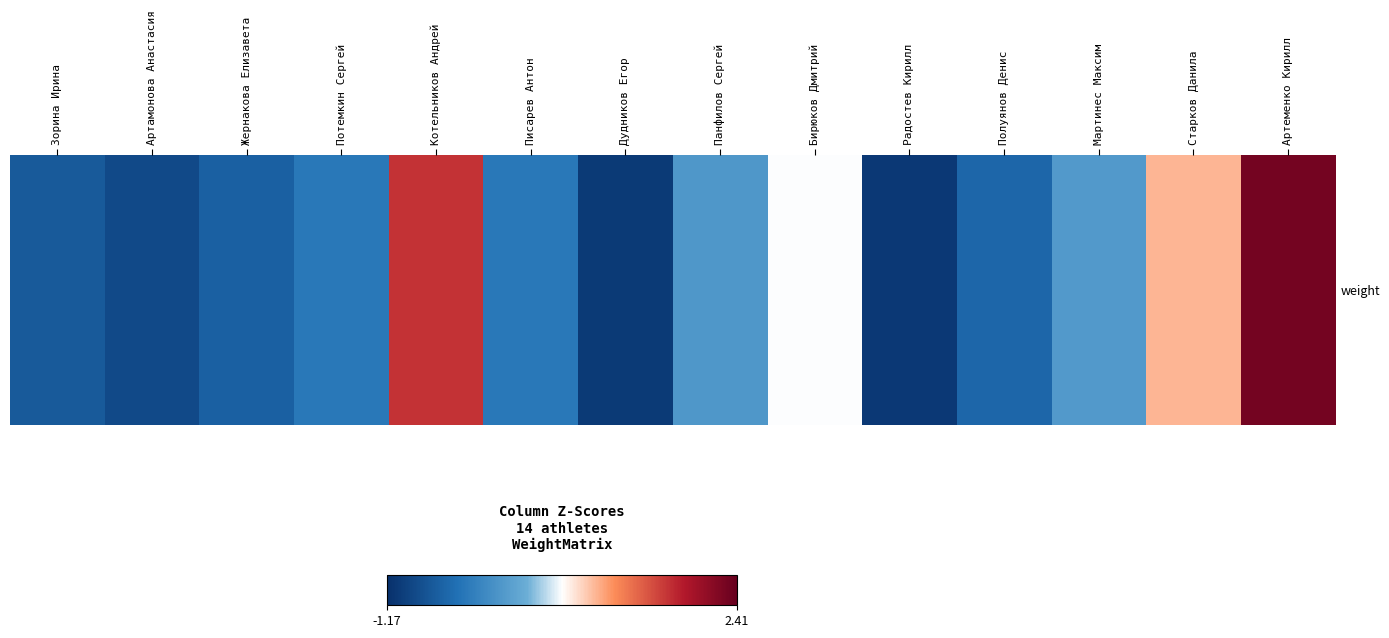

Count the number of data series in this chart.

1